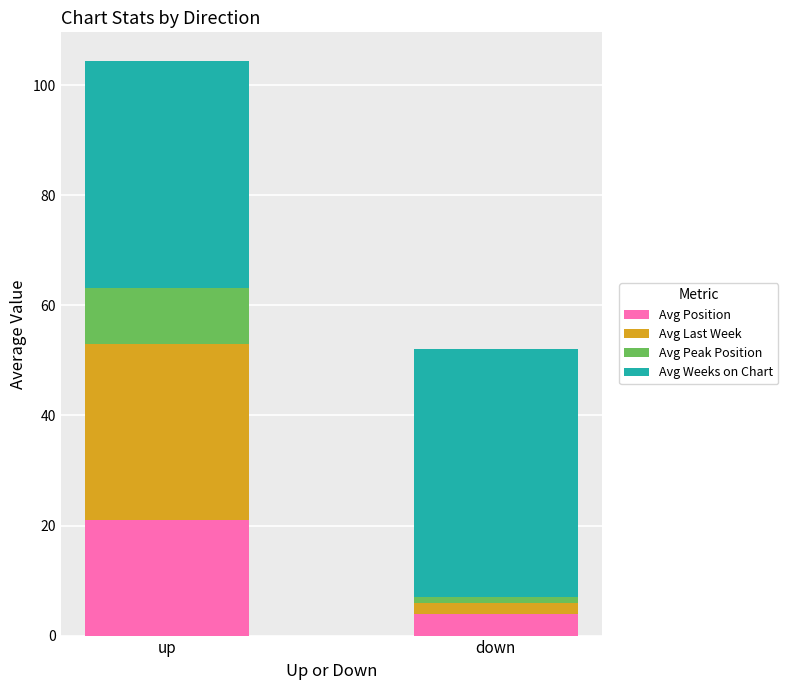

Is it true that Avg Position equals 4.0 at down?

True